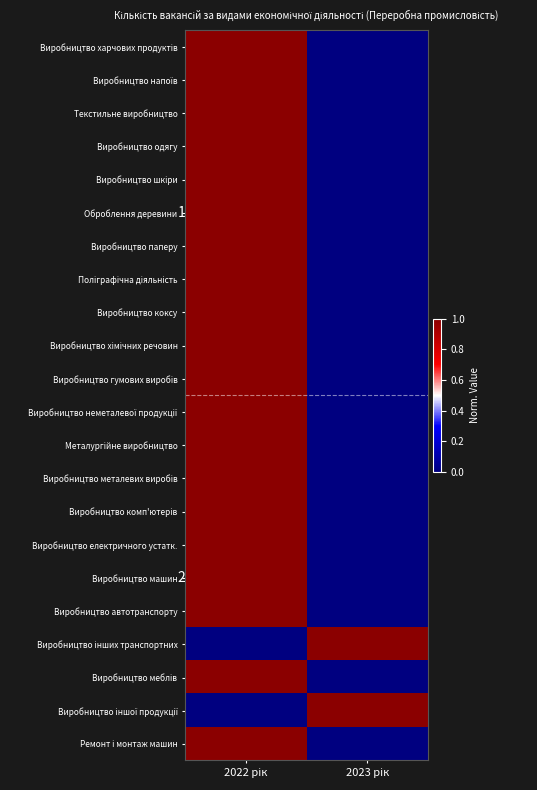

At how many categories does at least one series exceed 0?

2